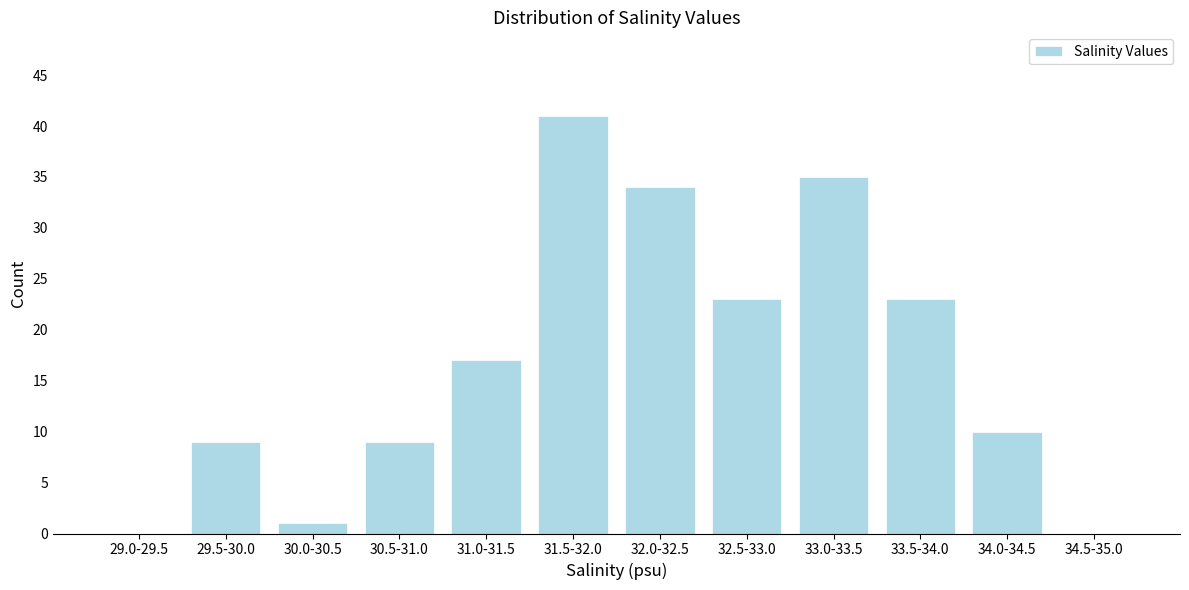

Reading left to right, what are all the values shown in this chart?

29.0-29.5=0	29.5-30.0=9	30.0-30.5=1	30.5-31.0=9	31.0-31.5=17	31.5-32.0=41	32.0-32.5=34	32.5-33.0=23	33.0-33.5=35	33.5-34.0=23	34.0-34.5=10	34.5-35.0=0